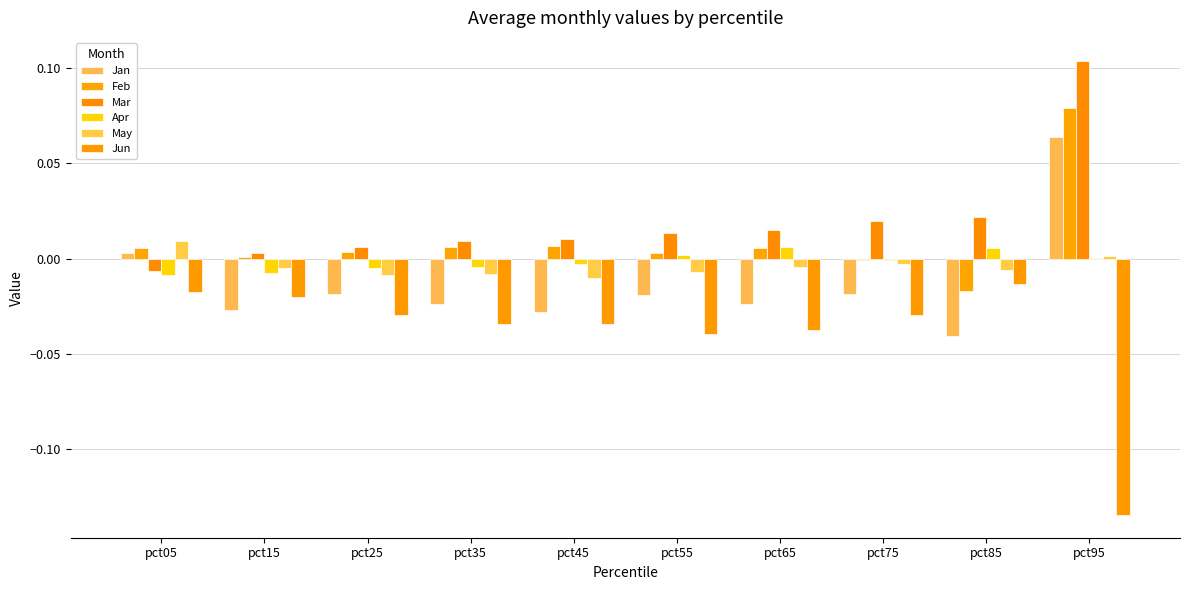

Between pct25 and pct55, which series saw the biggest shift?

Jun